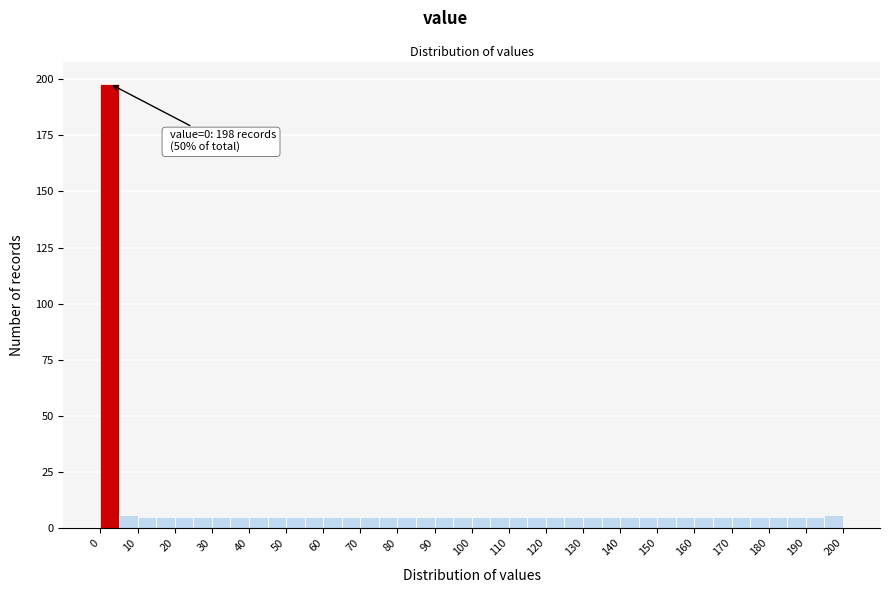

Which range on the x-axis has the tallest bar?

0 to 5